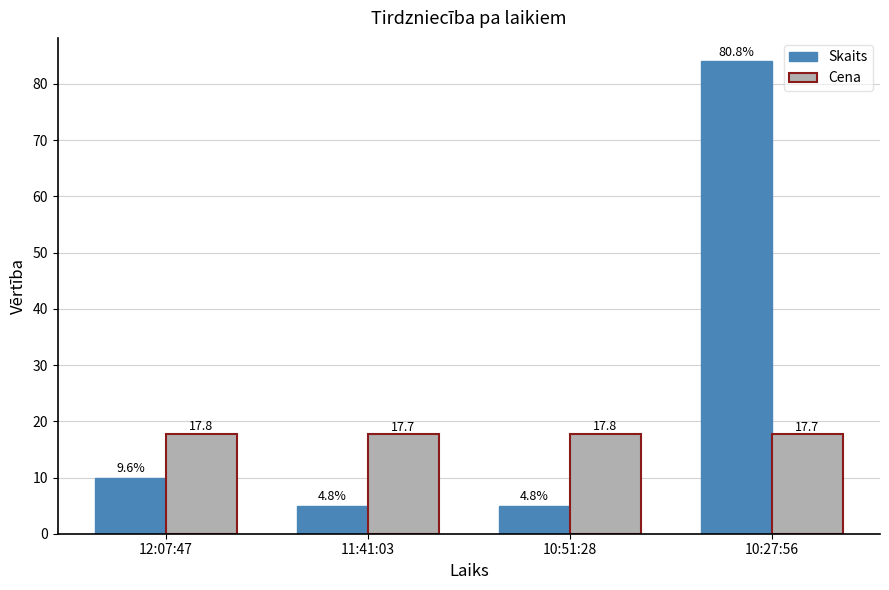

How many bars are there in each group?

2